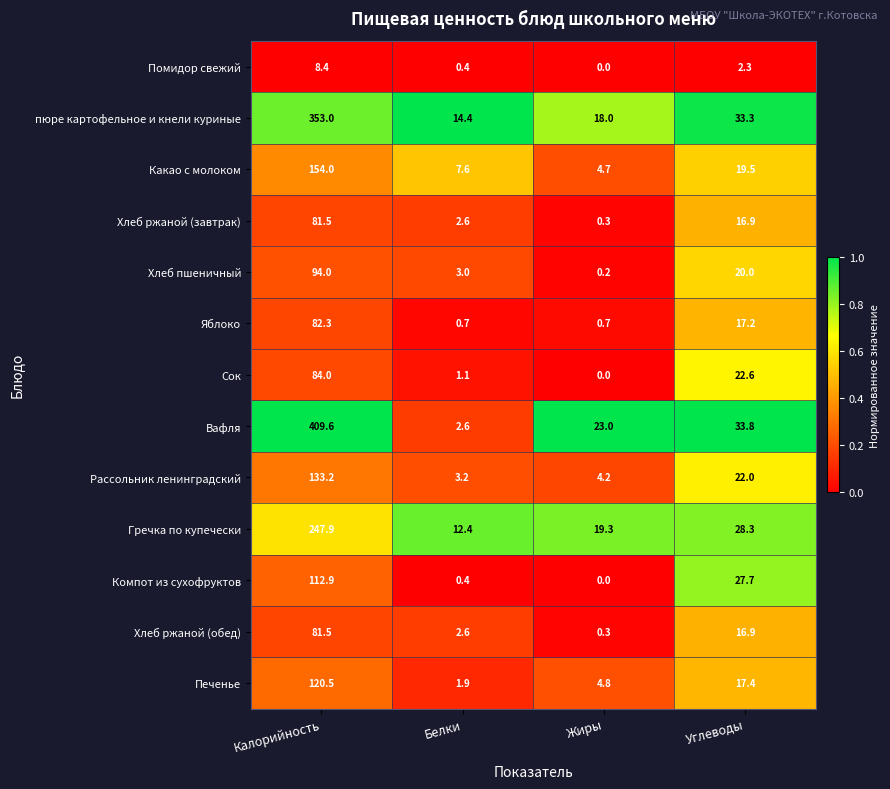

Which category has the highest value across all series?

Калорийность